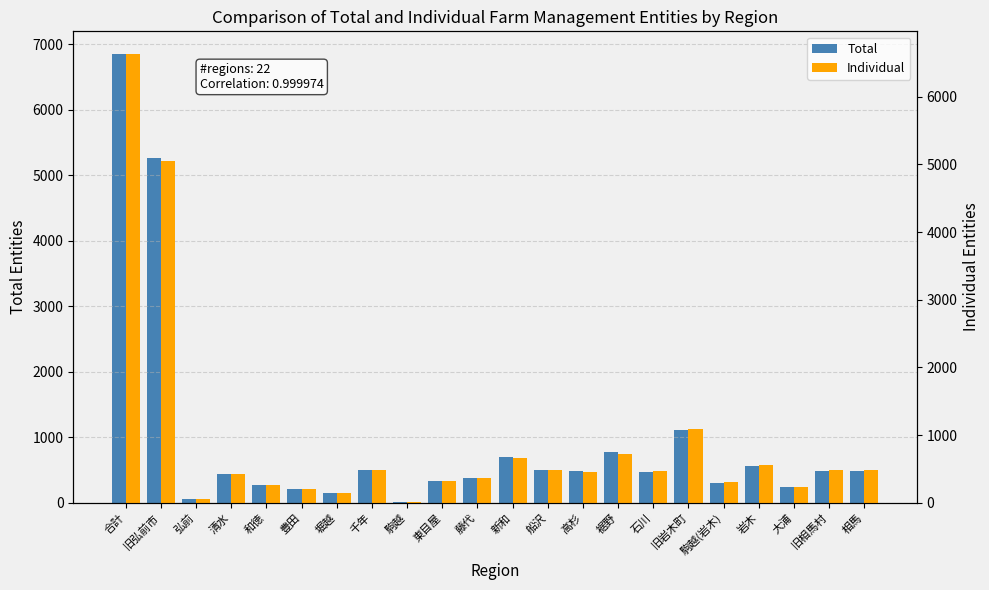

At which label is Individual closest to 3322?

旧弘前市